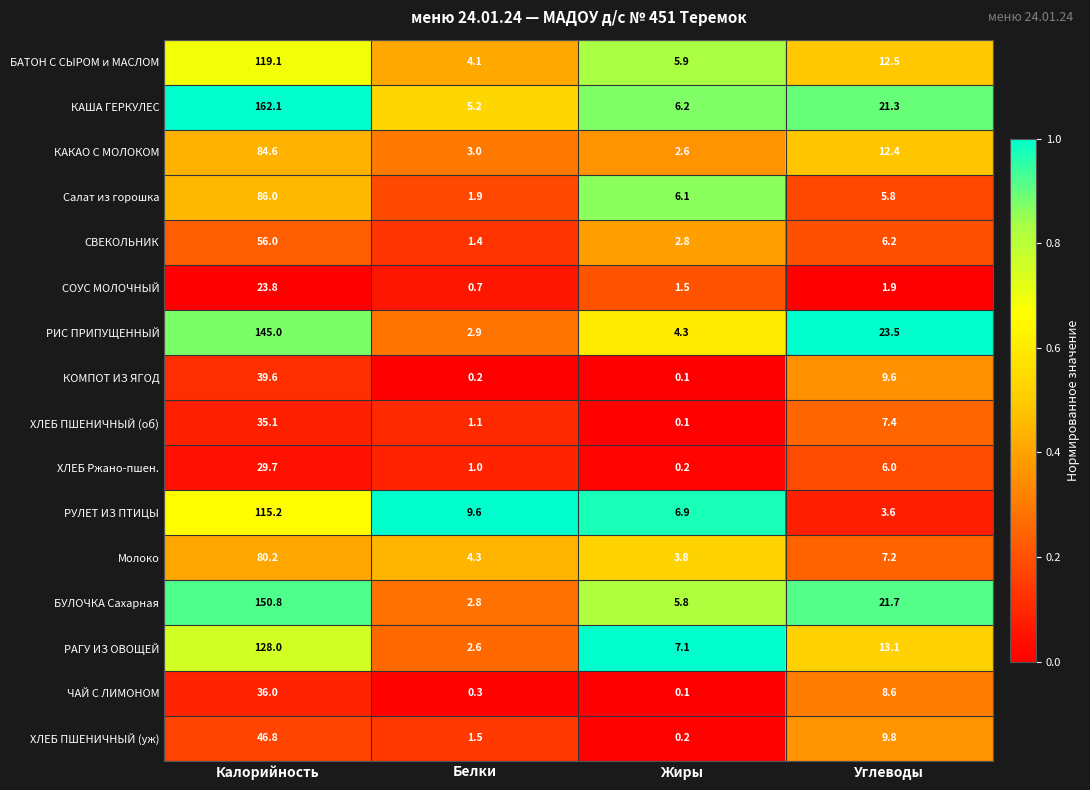

Which label corresponds to the largest value in the chart?

Калорийность